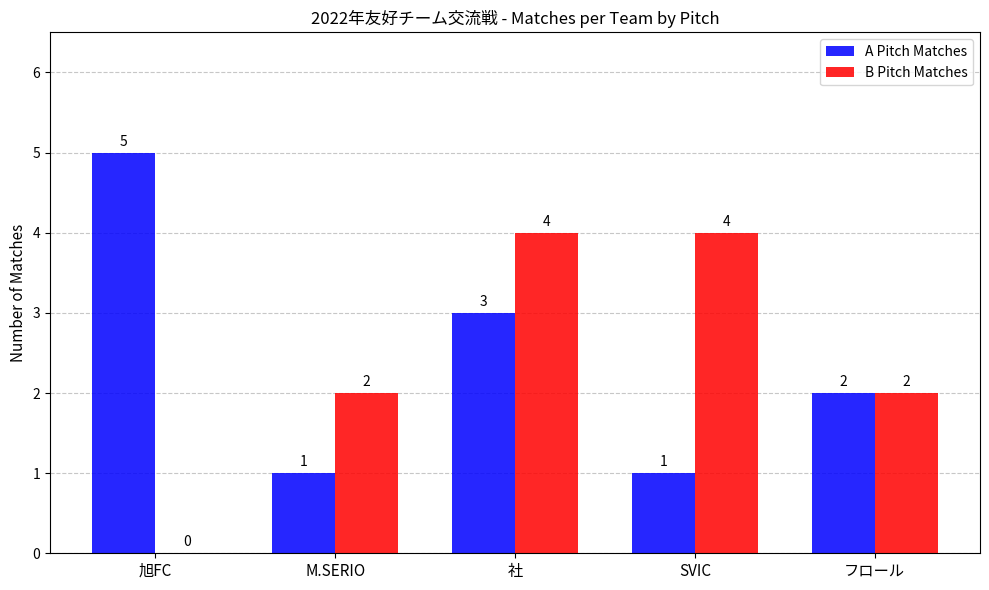

At which label does A Pitch Matches first exceed 2?

旭FC